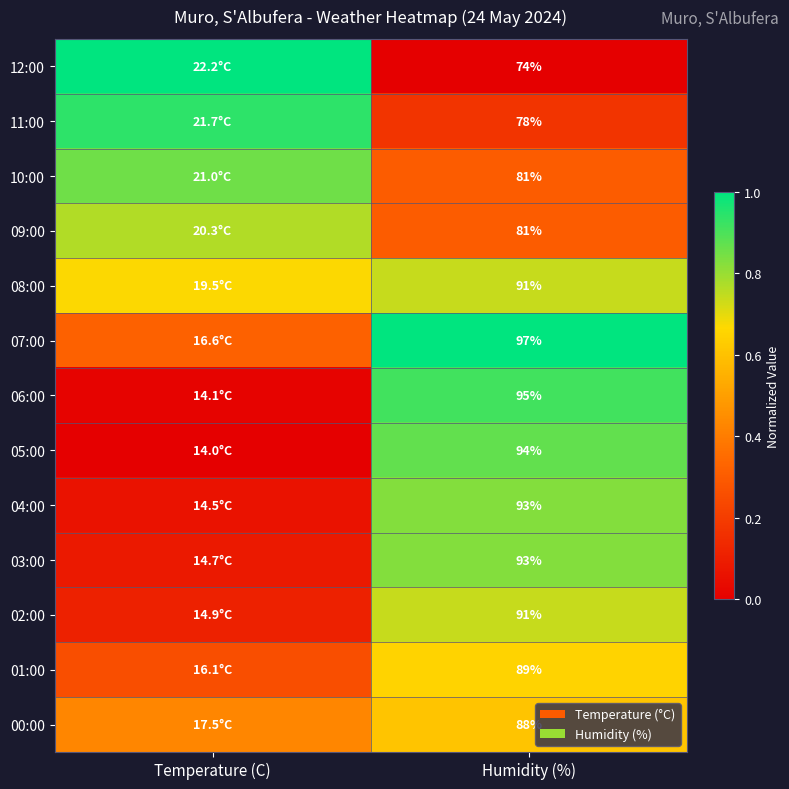

The 02:00 series shows 0.1 at Temperature (C). True or false?

True